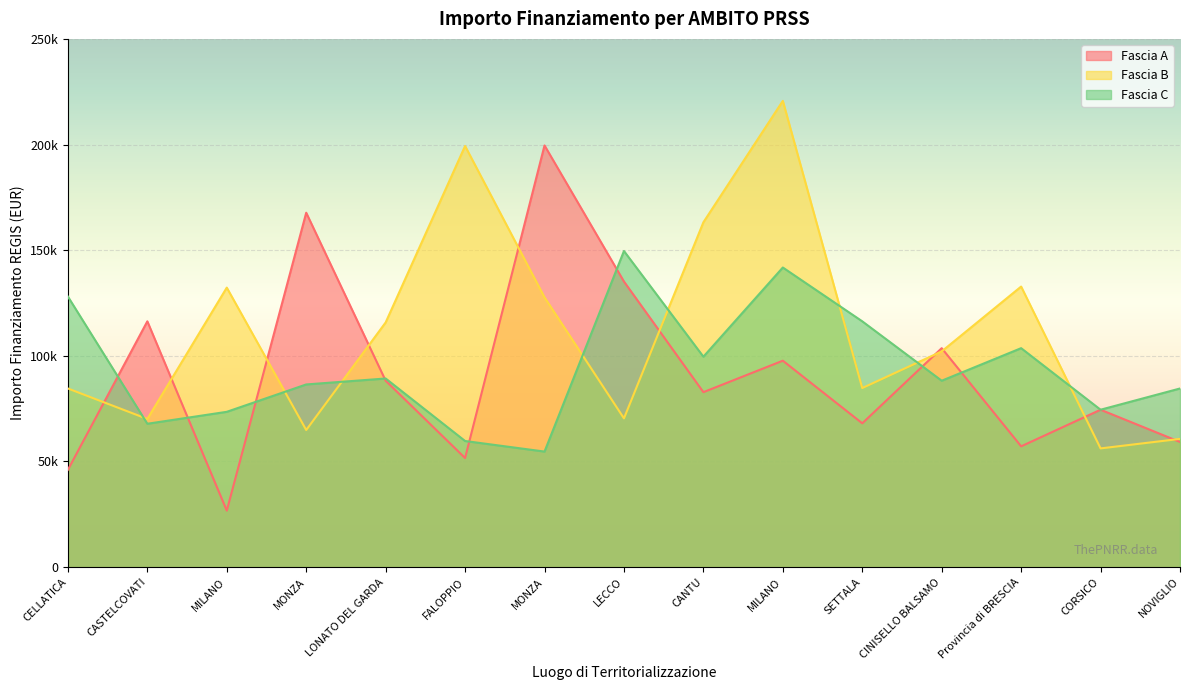

Between SETTALA and LONATO DEL GARDA, which is larger?

LONATO DEL GARDA